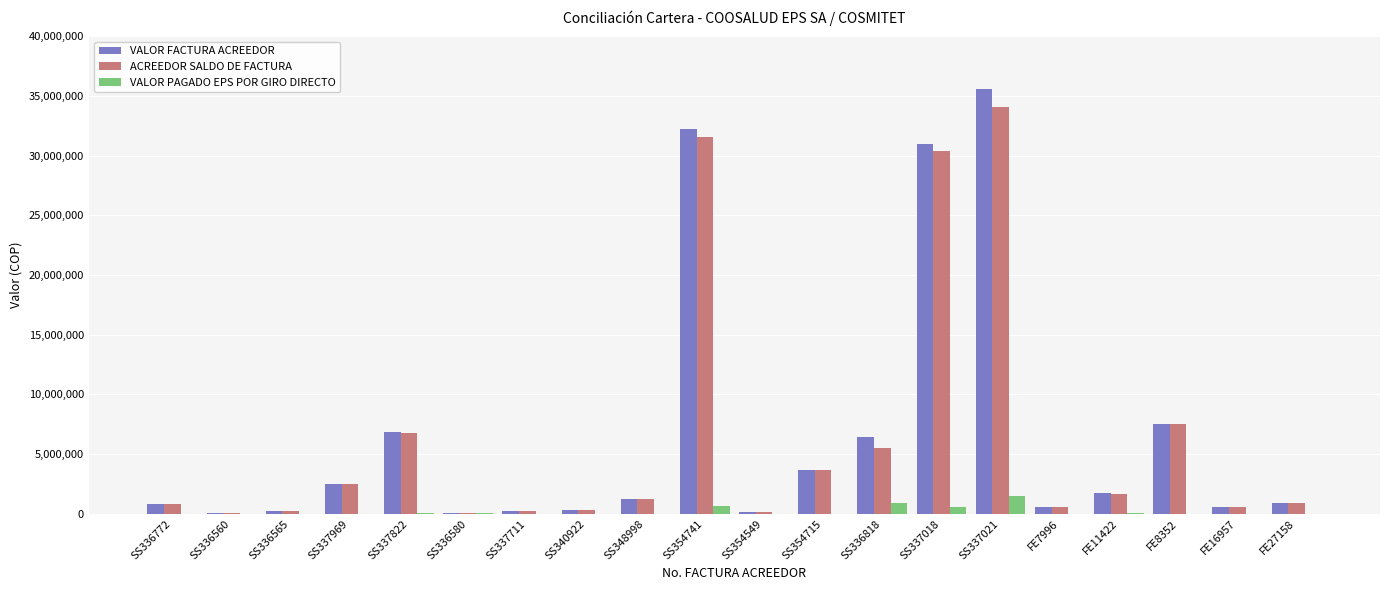

Which category has the highest value across all series?

SS337021